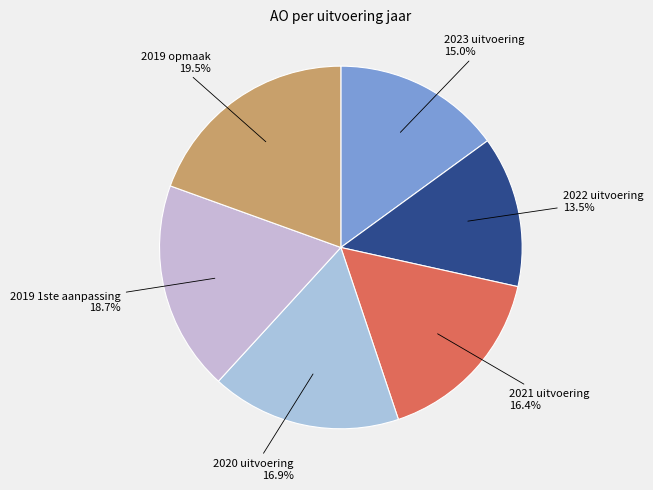

Is there any slice that represents more than half of the pie?

No